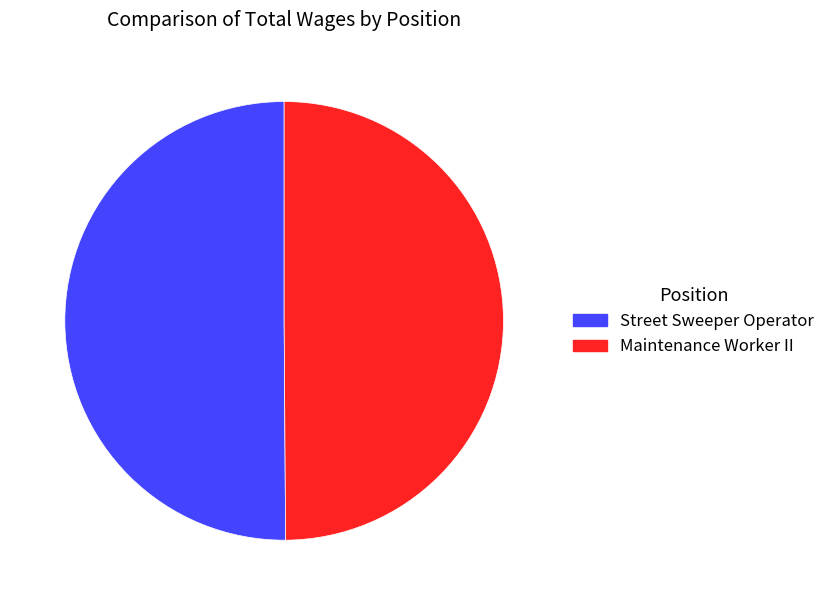

Combined, do Maintenance Worker II and Street Sweeper Operator account for over 50%?

Yes